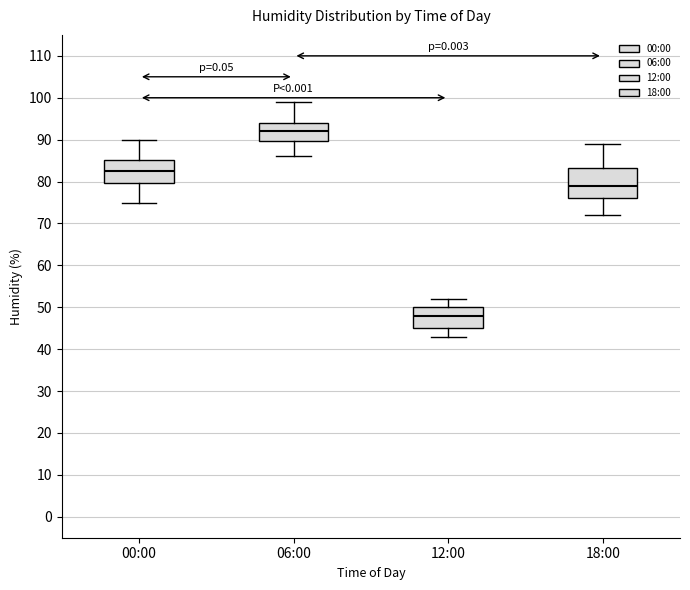

Where does the lower whisker of the box for 06:00 end on the y-axis? The values are not printed on the chart, so give them approximately, as read against the axis.

86